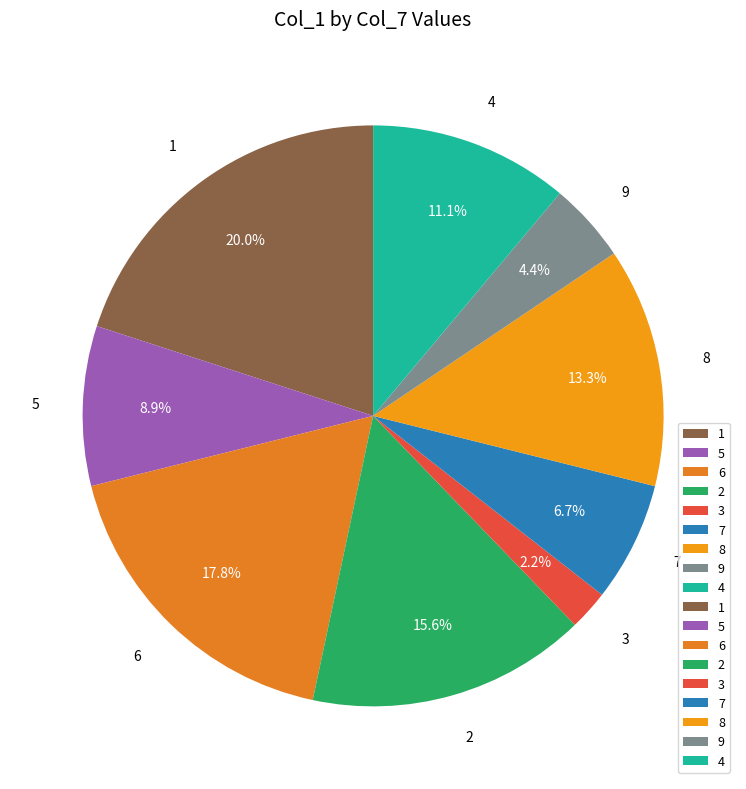

The 6 slice represents 10% of the pie. True or false?

False